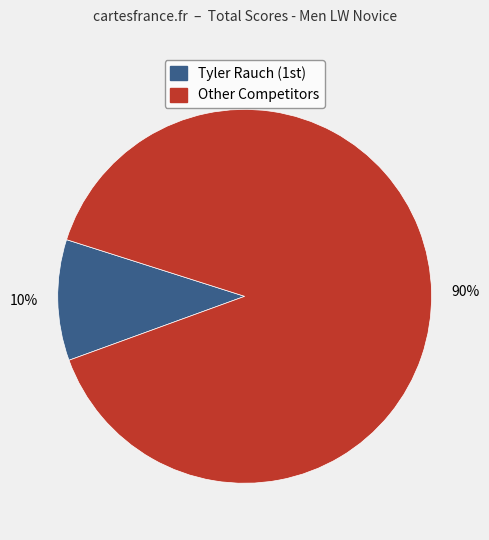

How many slices are in this pie chart?

2